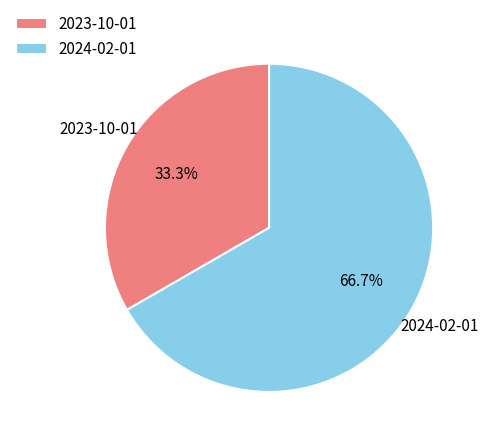

To the nearest percent, what percentage of the pie is 2023-10-01?

33%